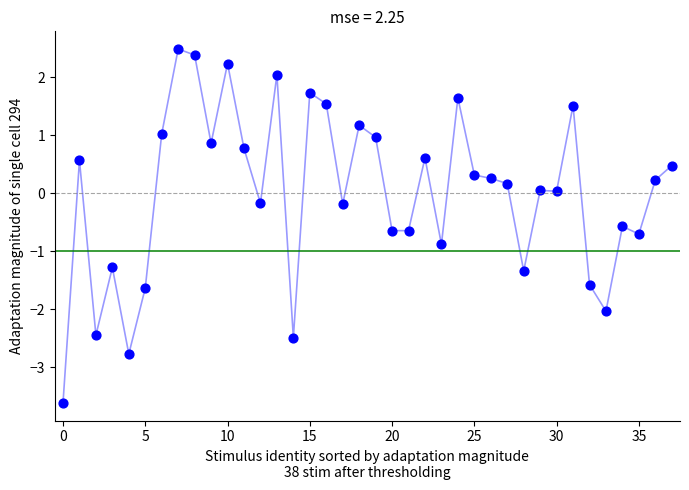

What is the range of Y values (max minus min)?

6.1